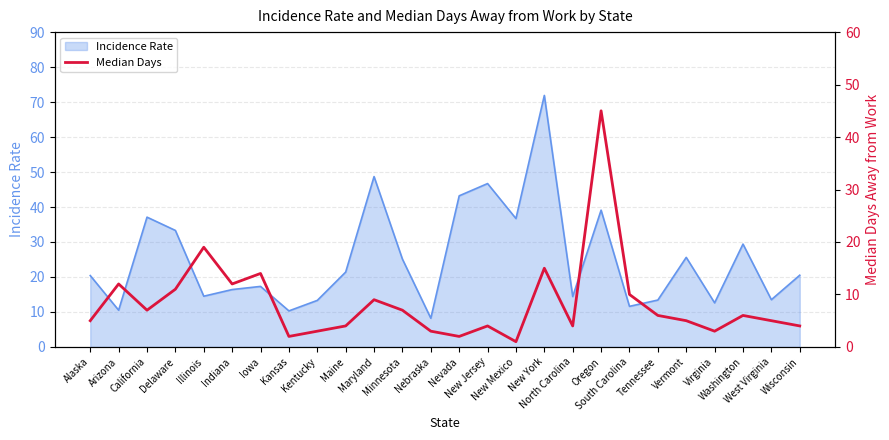

Which has a higher value, Minnesota or North Carolina?

Minnesota